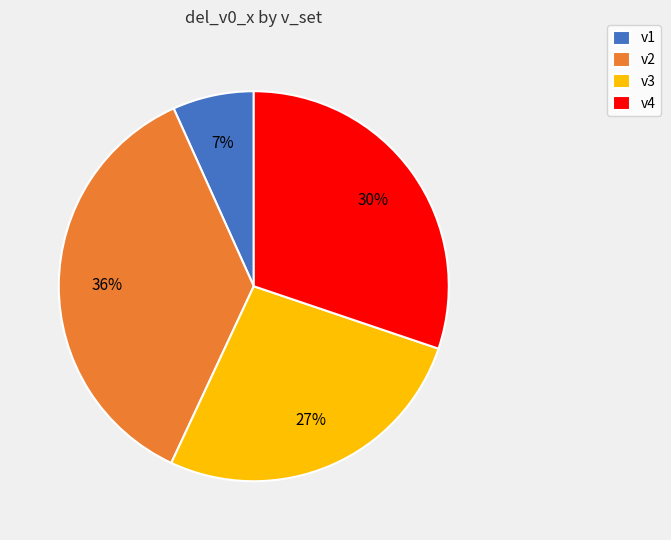

To the nearest percent, what is the combined percentage of v2 and v3?

63%